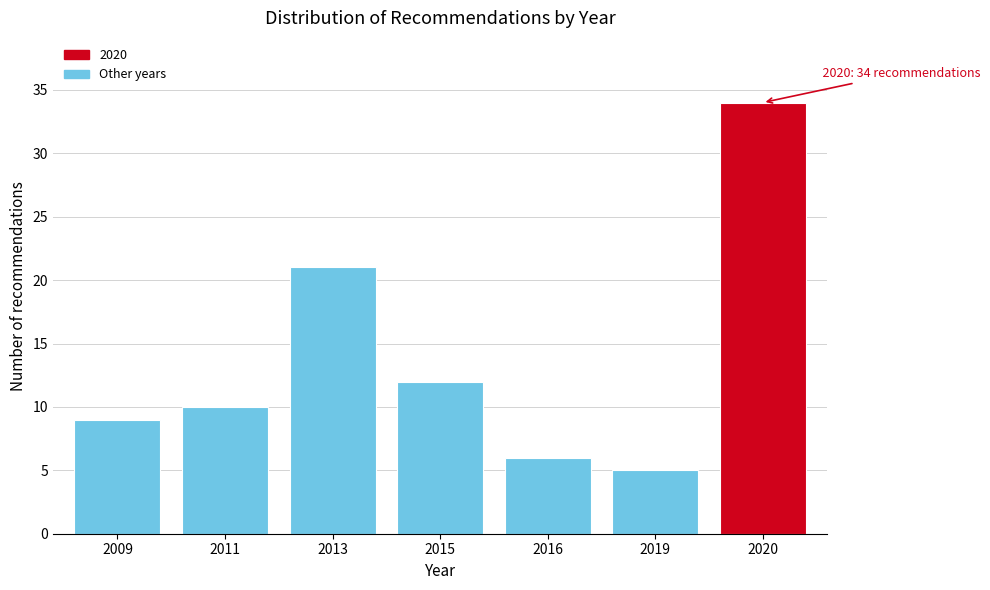

Reading right to left, list all the values displayed in this chart.

34	5	6	12	21	10	9